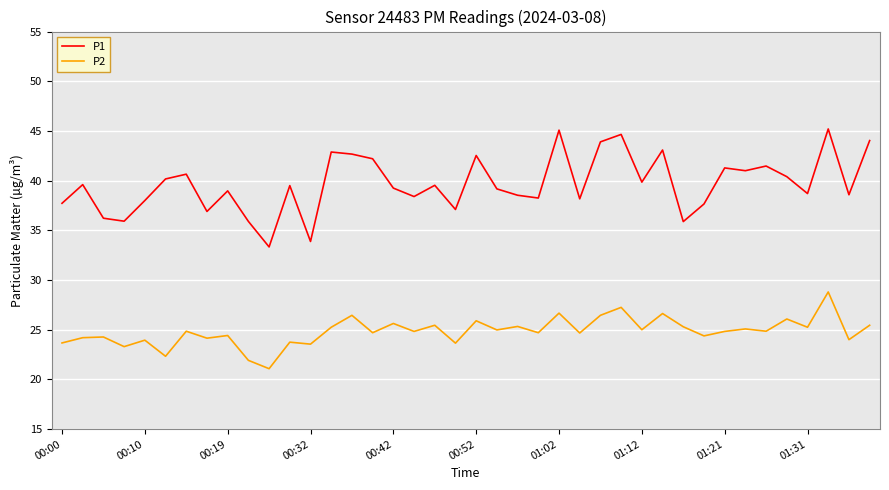

What is the difference between the maximum and minimum values in the P1 series?

11.9